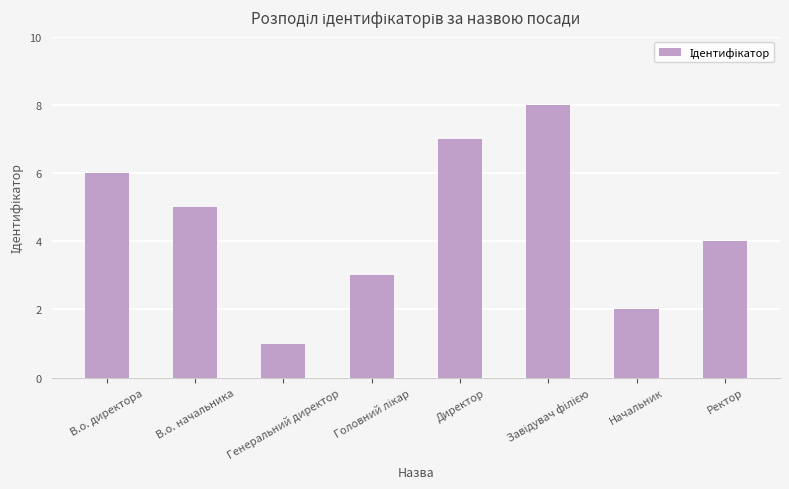

What is the value of the 7th bar from the left?

2